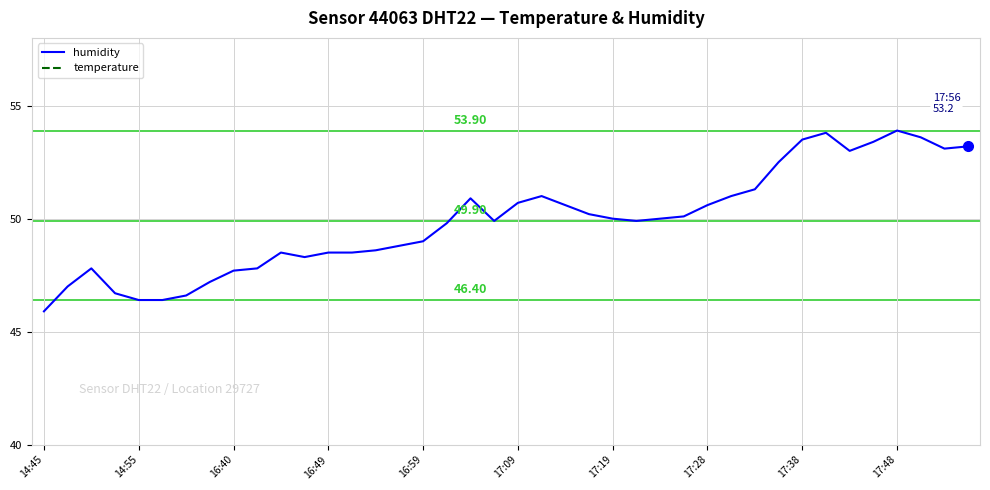

What is the difference between the maximum and minimum values in the temperature series?

2.3